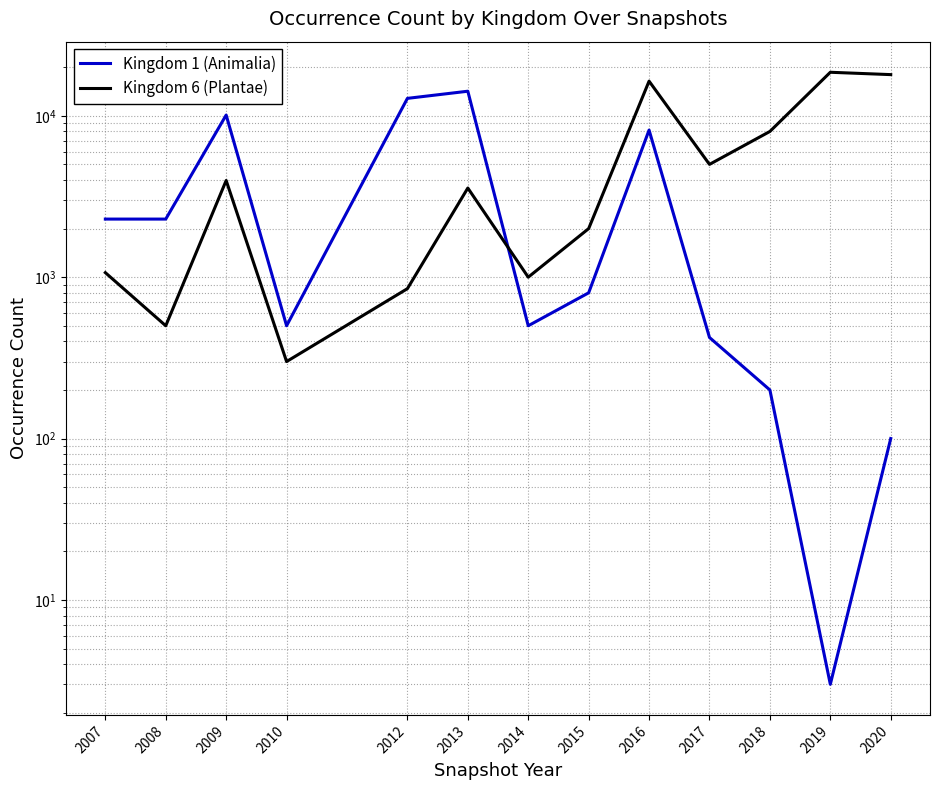

At how many categories does at least one series exceed 10241?

5